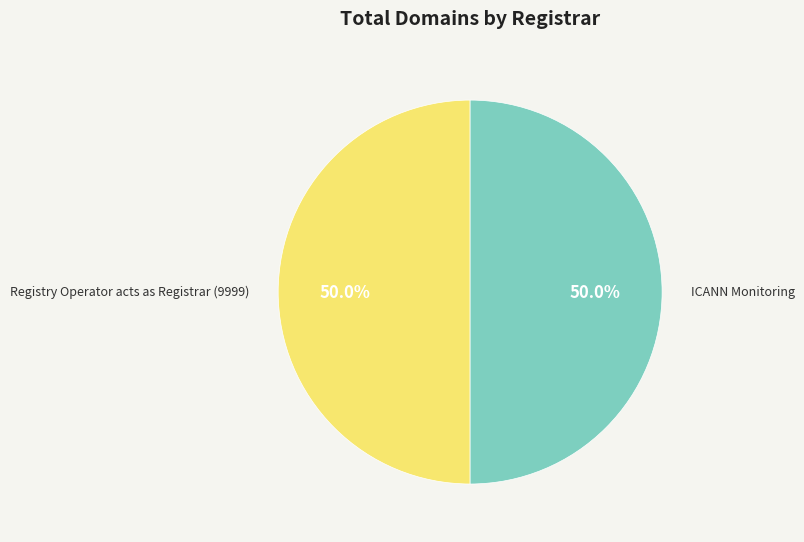

Count the number of slices in the pie.

2